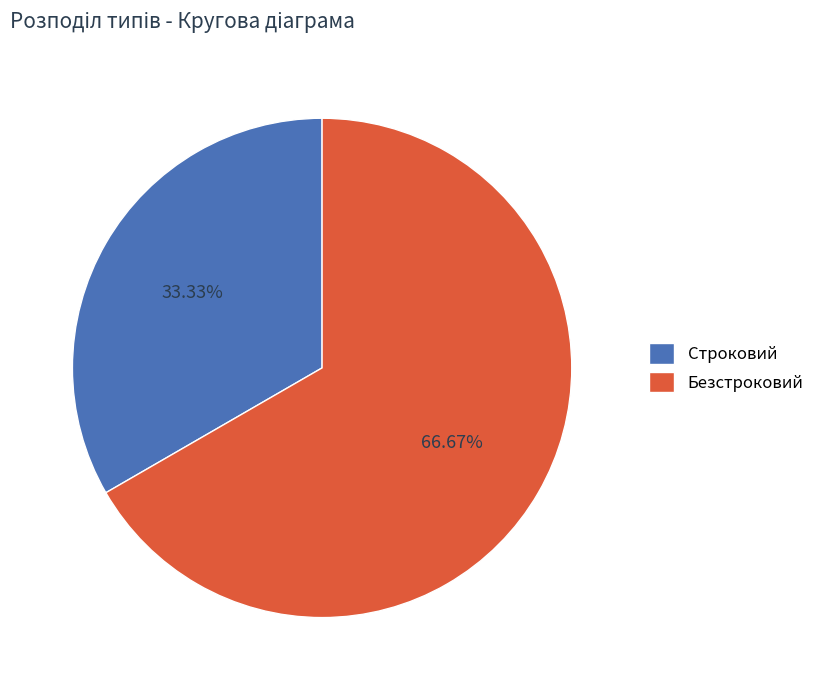

What is the smallest slice in the pie chart?

Строковий